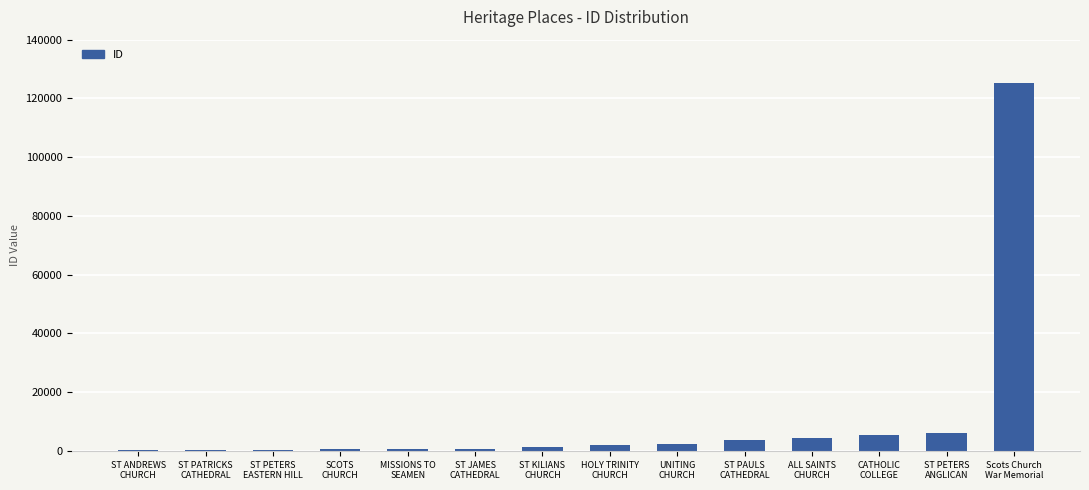

What is the sum of all values?

153897